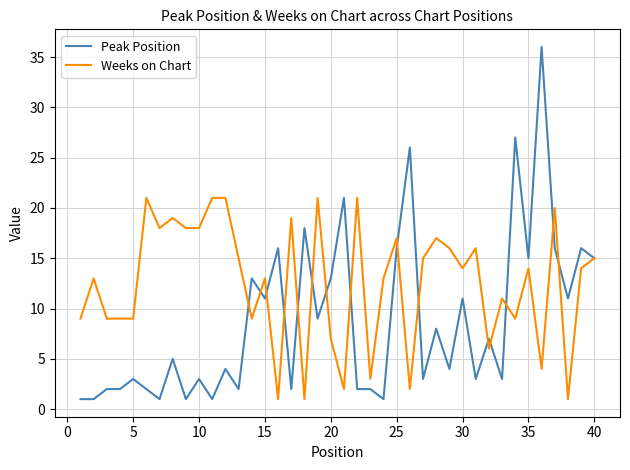

Rank the series by their average value, from highest to lowest.

Weeks on Chart, Peak Position